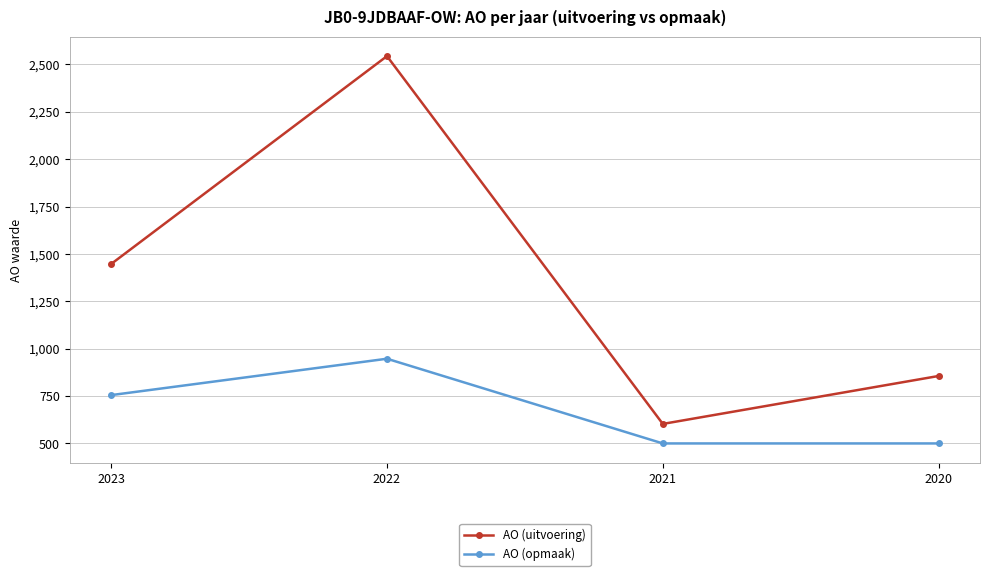

What is the average value of the AO (opmaak) series?

676